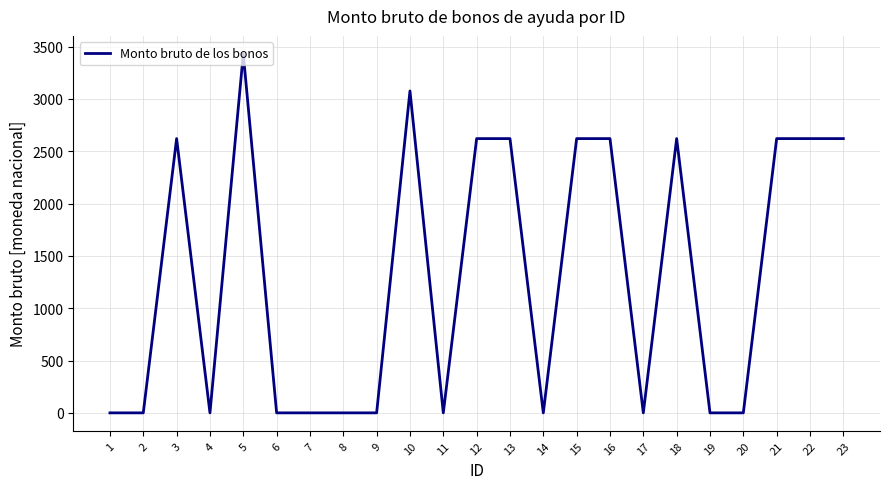

Is it true that the value at 15 is 955?

False